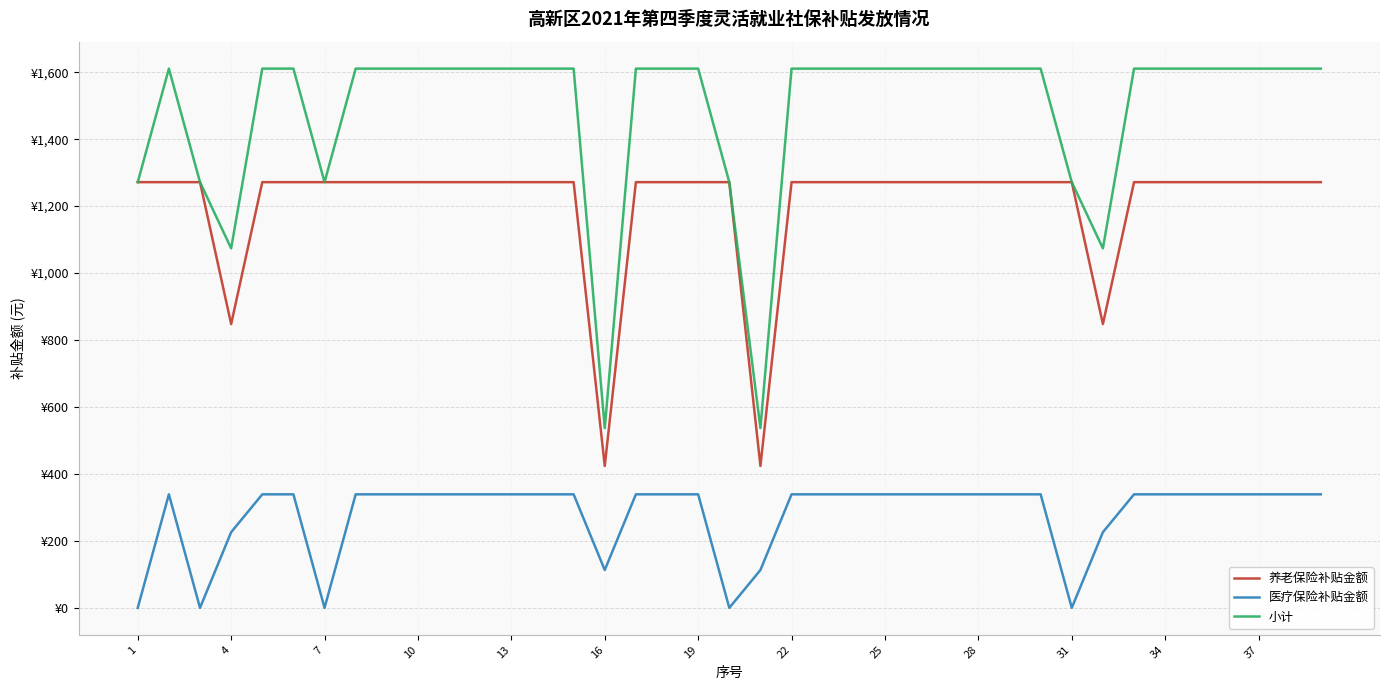

Does the chart have visible grid lines?

Yes